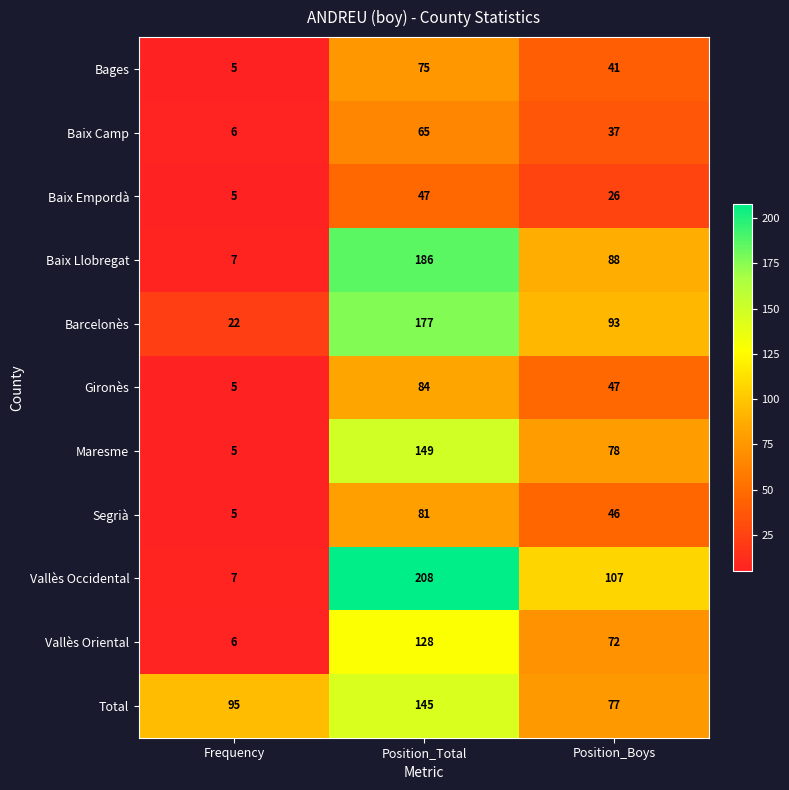

What is the smallest value displayed?

5